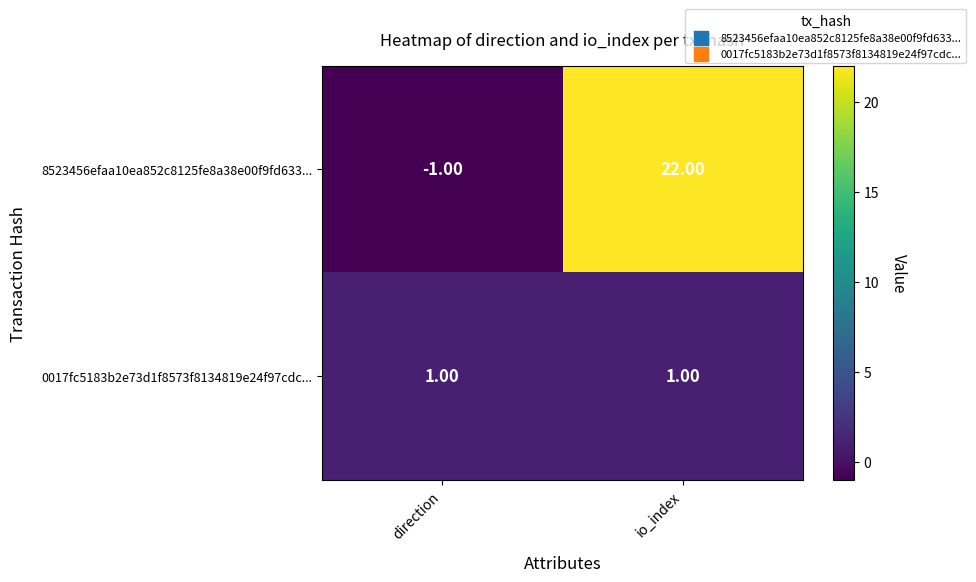

What is the spread (max minus min) of values at direction?

2